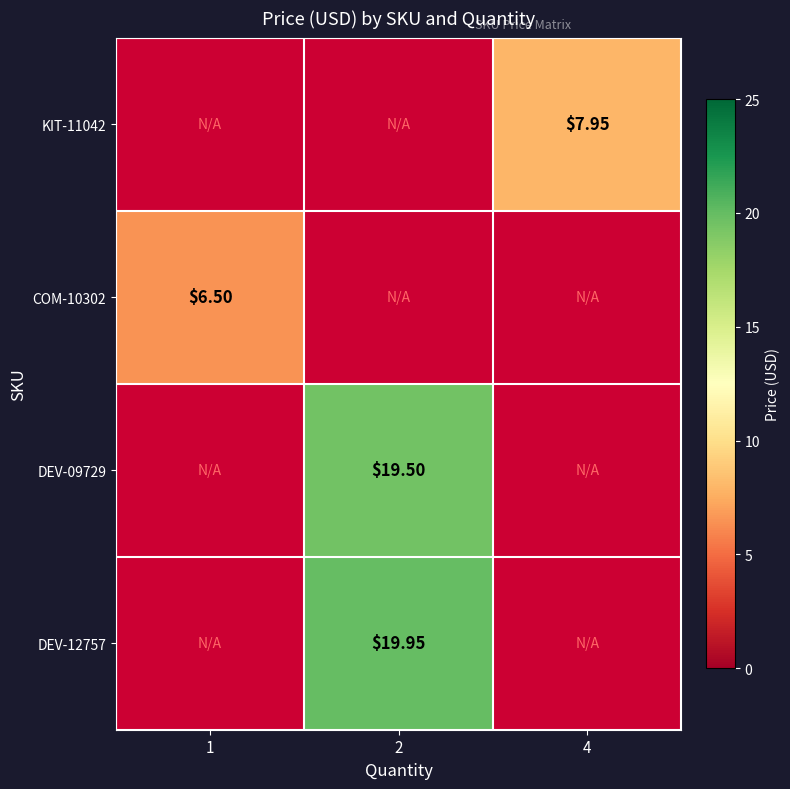

Between 1 and 4, which is larger?

4